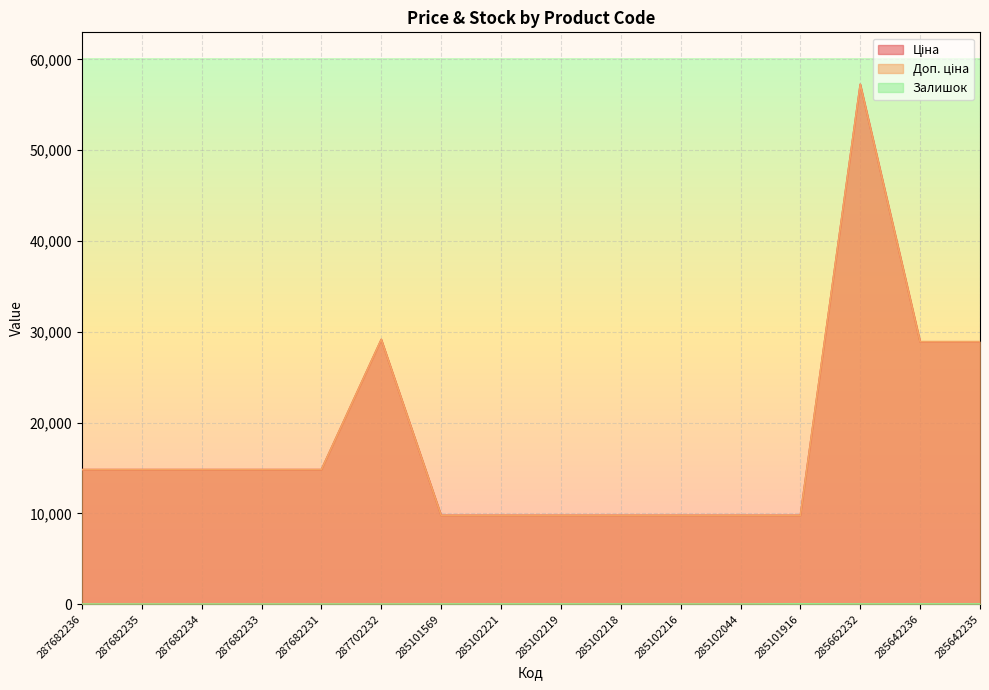

What is the value of the Доп. ціна point at the 2nd from the left?

14817.6